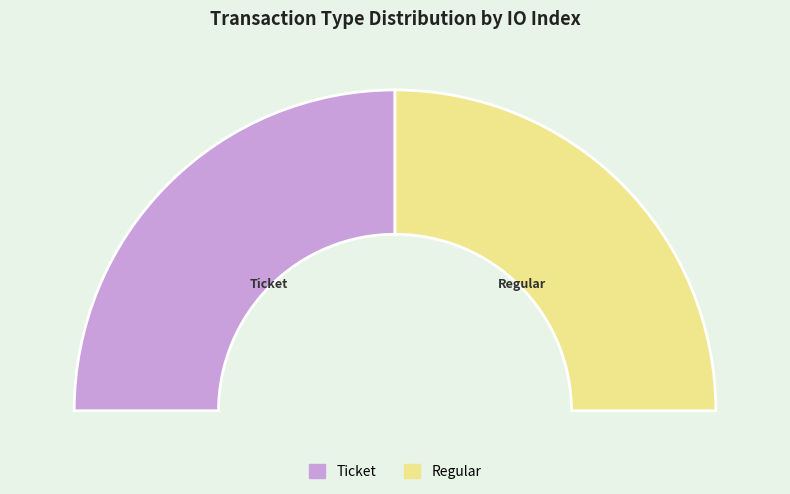

Which category has the smallest portion of the pie?

Ticket (io_index 0)